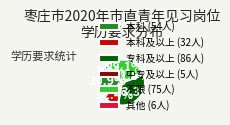

Approximately how many times larger is the value at 专科及以上 (86人) compared to 不限 (75人)?

1.1